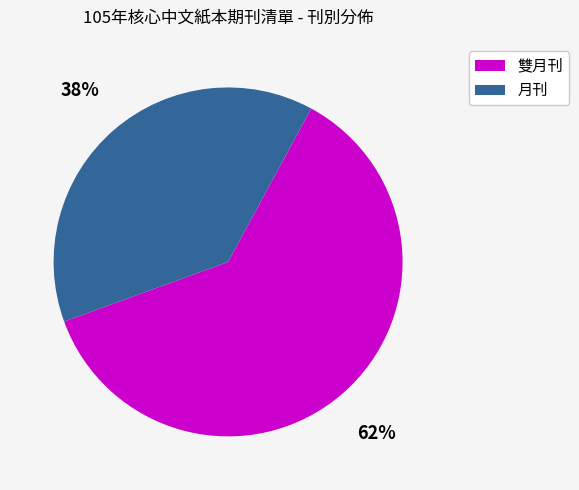

Is it true that 雙月刊 is 62% of the pie?

True